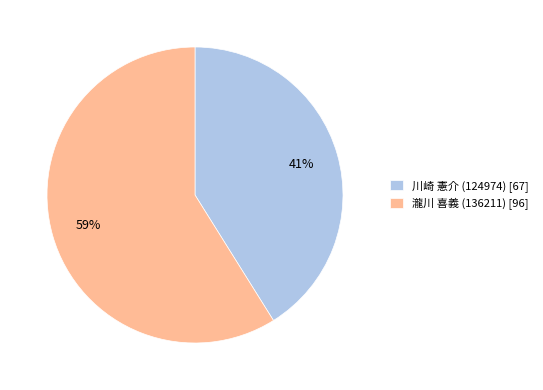

Rank the categories by value from highest to lowest.

瀧川 喜義 (136211), 川崎 憲介 (124974)